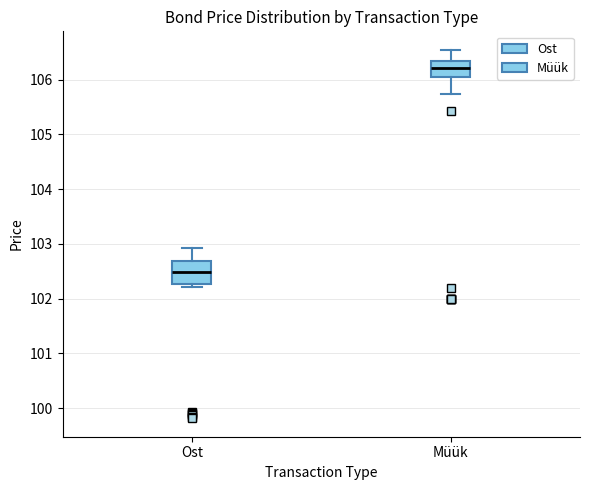

Which box has the lowest median line?

Ost